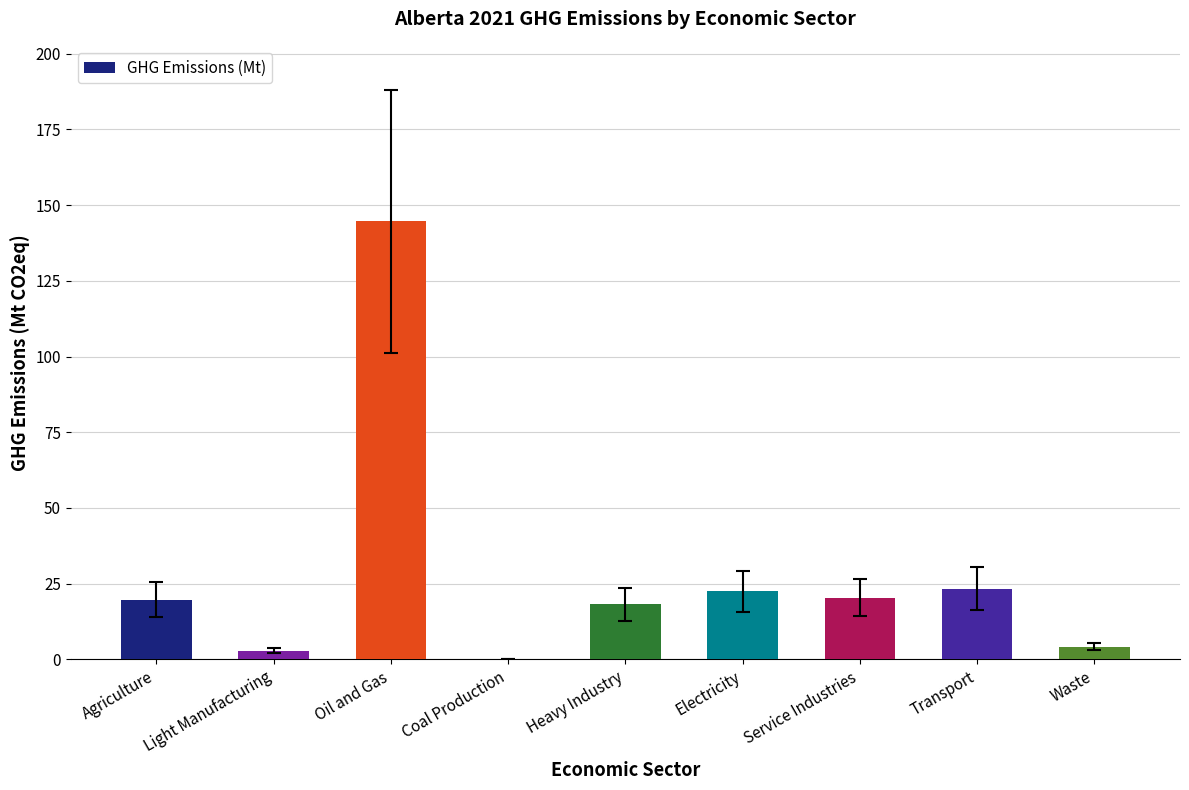

The chart shows a value of 4.2 at Waste. True or false?

True